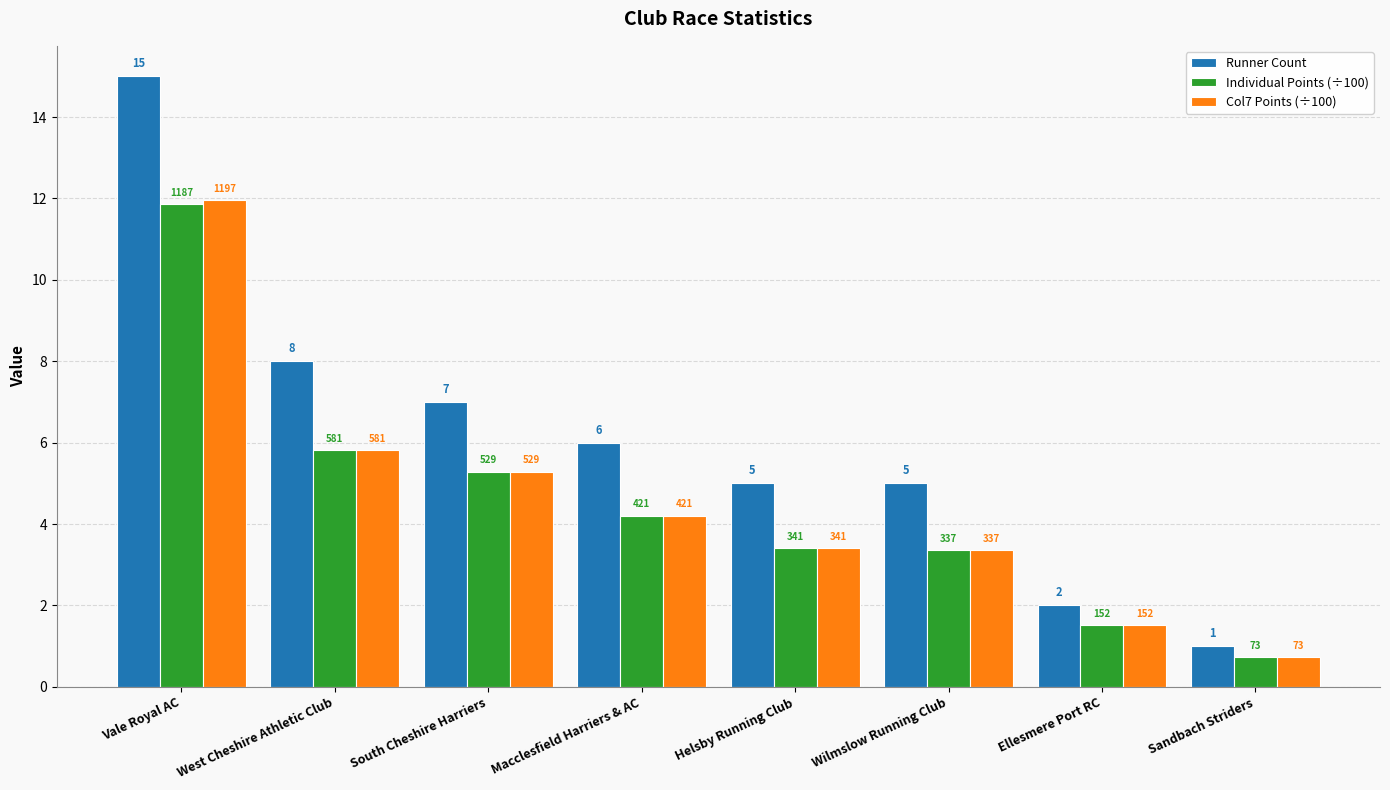

Are the bars horizontal?

No